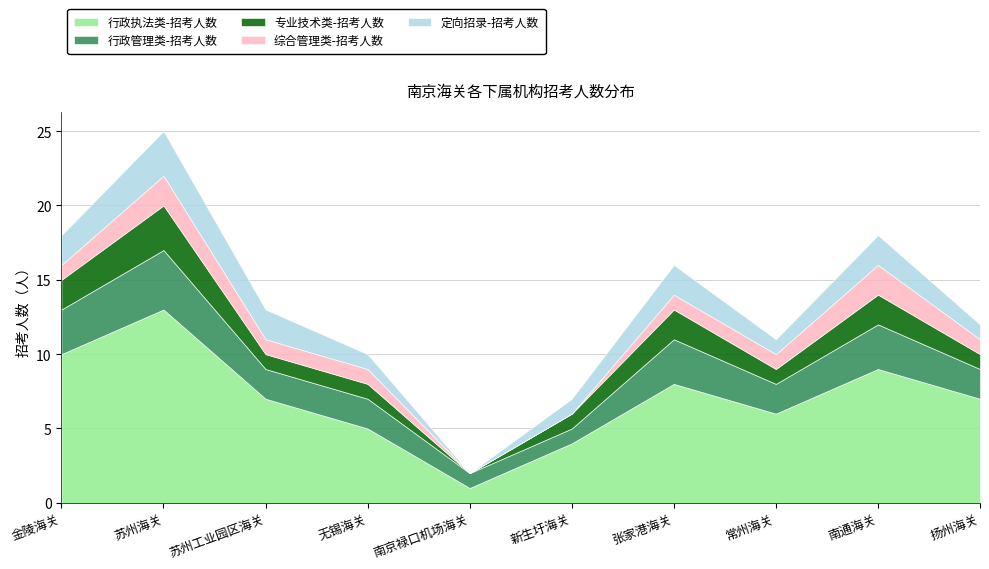

Which series has the largest total across all categories?

行政执法类-招考人数